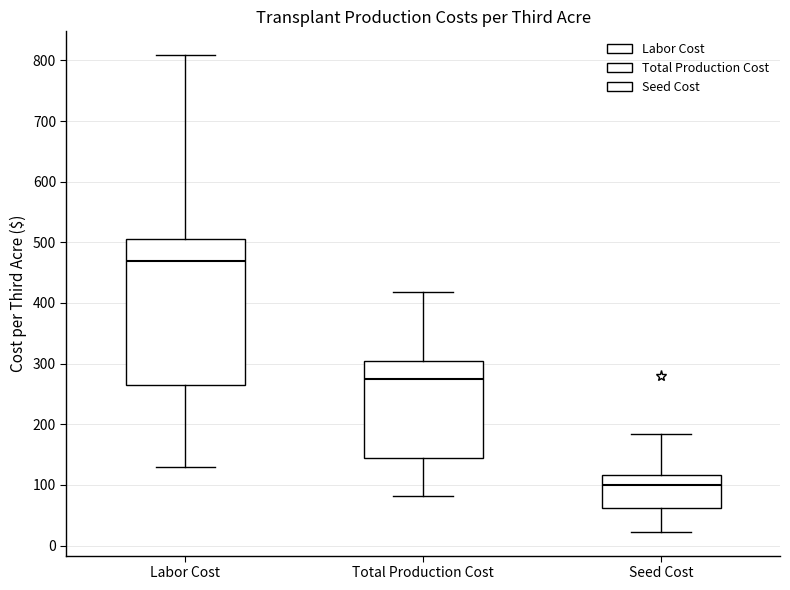

Reading left to right, transcribe this box plot: for each box, give where its median line is, the range the box spans, and where its two whiskers end, as read against the y-axis. The values are not printed on the chart, so give them approximately, as read against the axis.

Labor Cost: median 470, box 260 to 510, whiskers 130 to 810
Total Production Cost: median 270, box 140 to 300, whiskers 80 to 420
Seed Cost: median 100, box 60 to 120, whiskers 20 to 180